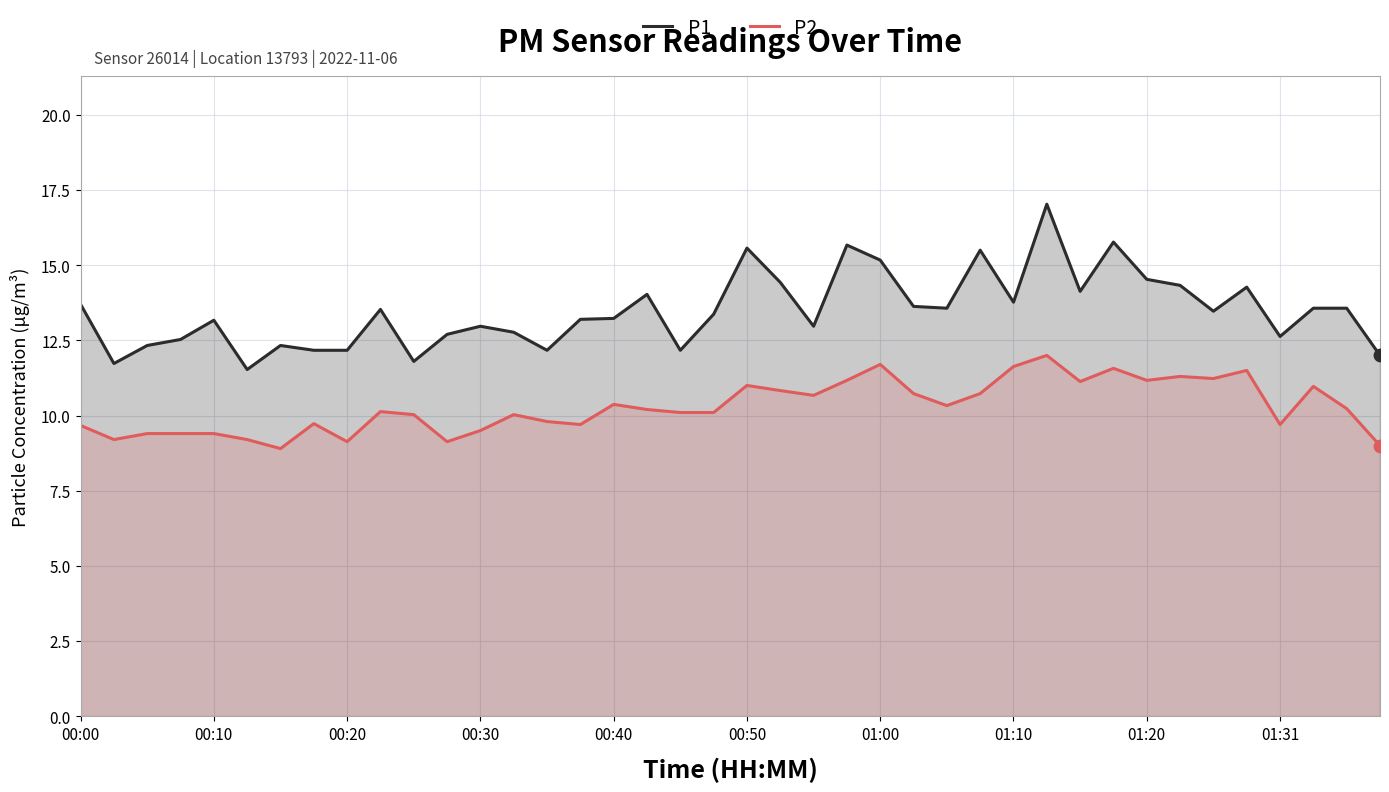

Is the value of P1 at 23 greater than the value of P2 at 27?

Yes